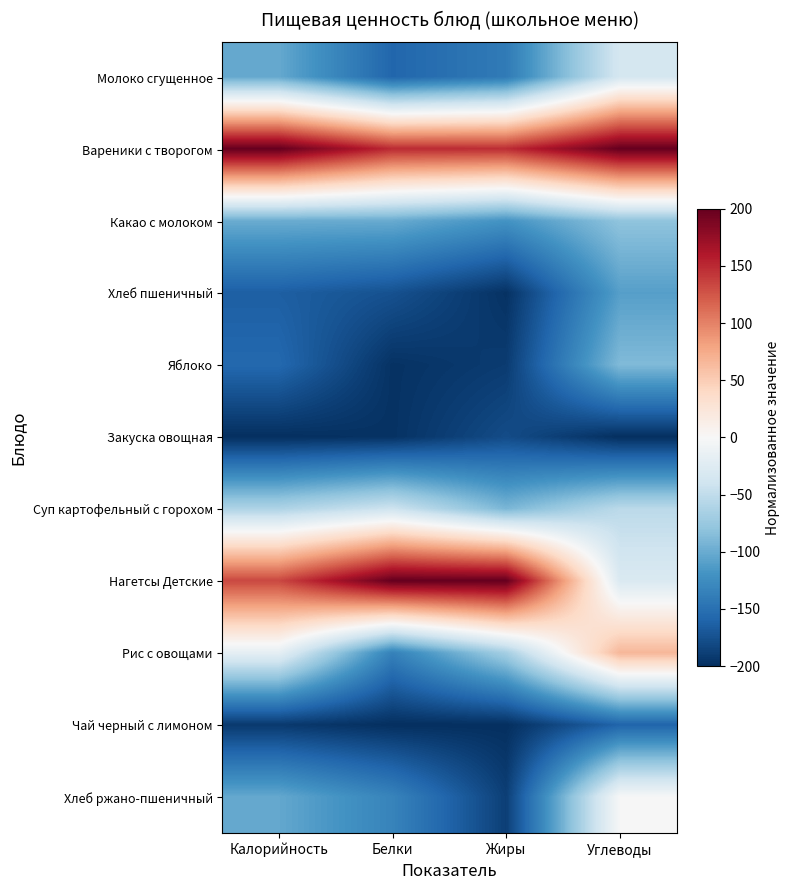

What is the smallest value displayed?

-200.0